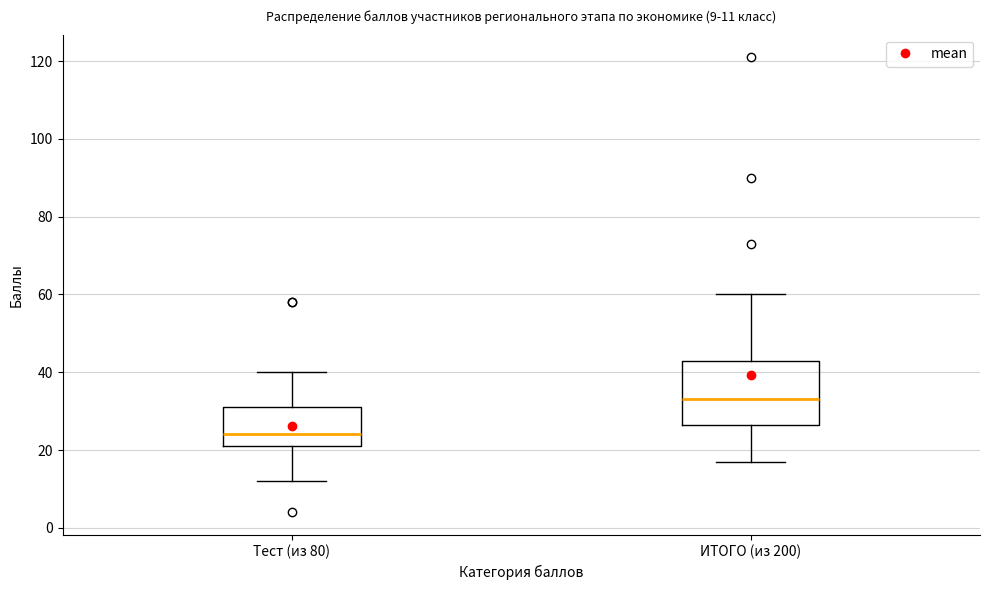

Which box has the lowest median line?

Тест (из 80)